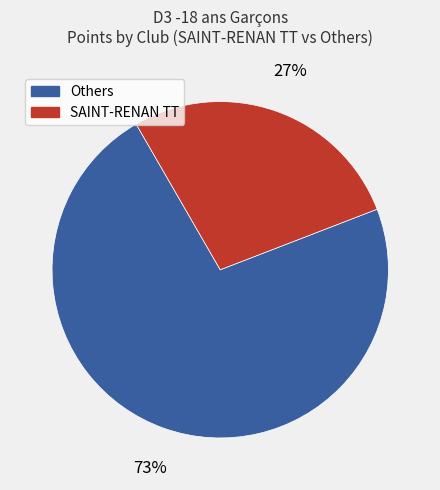

Which category has the biggest portion of the pie?

Others